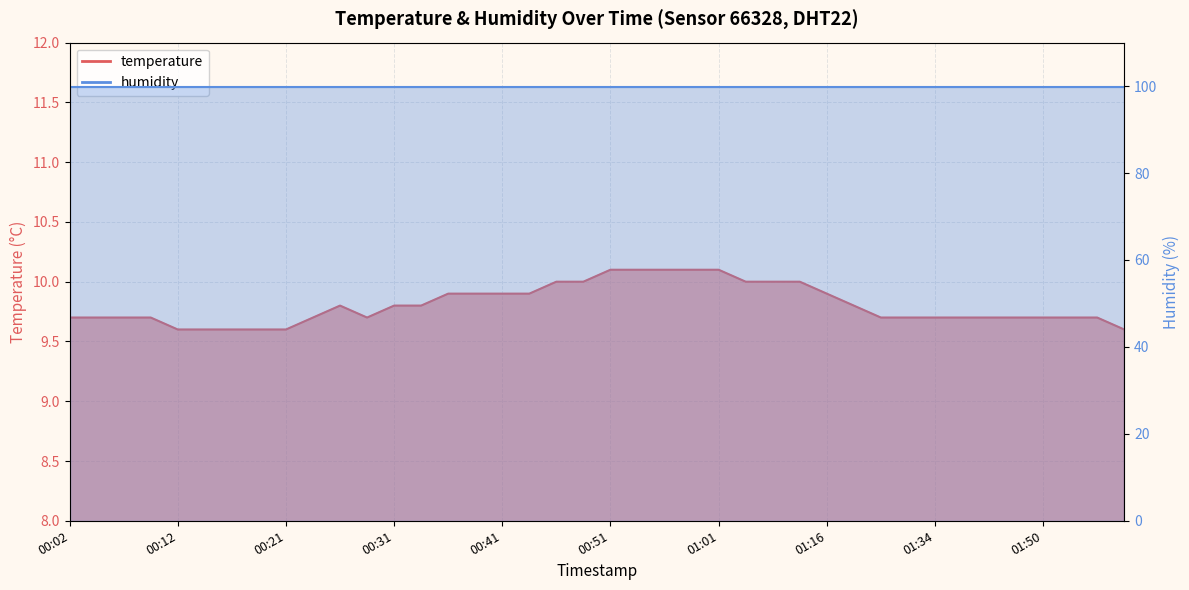

What is the label of the 20th point from the right?

00:51